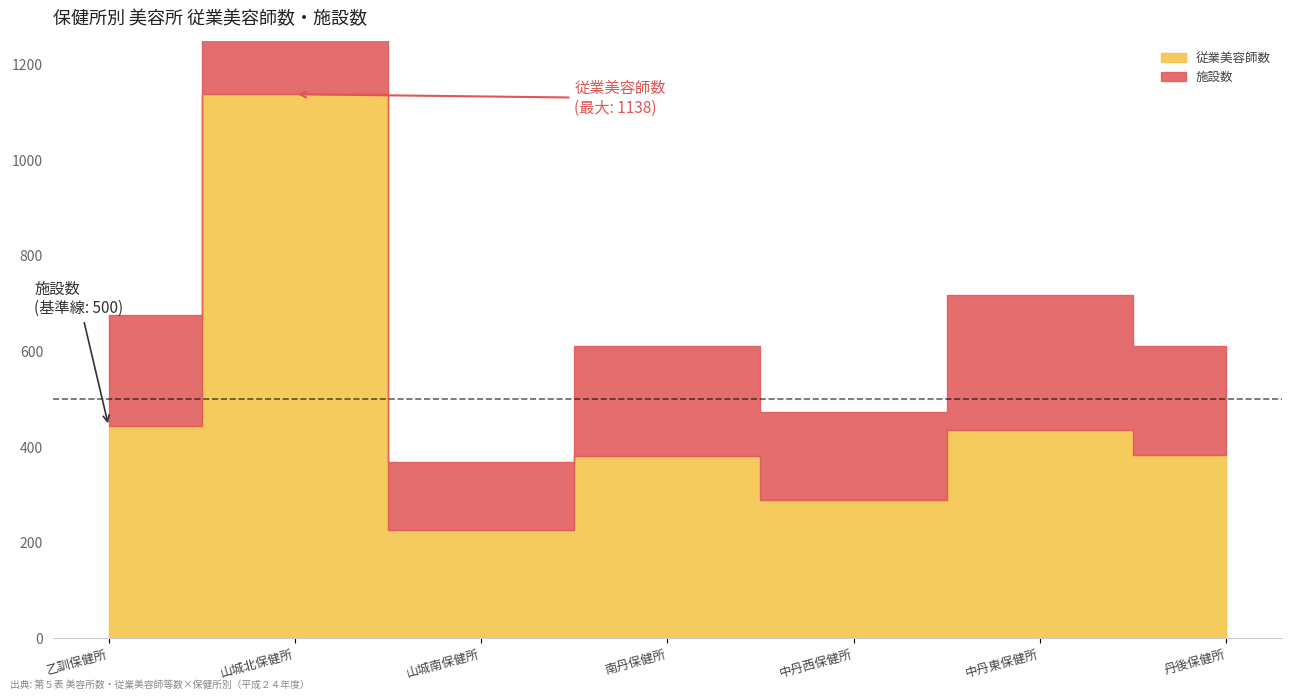

Reading left to right, list all the values displayed in this chart.

従業美容師数: 乙訓保健所=444	山城北保健所=1138	山城南保健所=226	南丹保健所=381	中丹西保健所=290	中丹東保健所=435	丹後保健所=383
施設数: 乙訓保健所=232	山城北保健所=595	山城南保健所=142	南丹保健所=231	中丹西保健所=184	中丹東保健所=283	丹後保健所=229